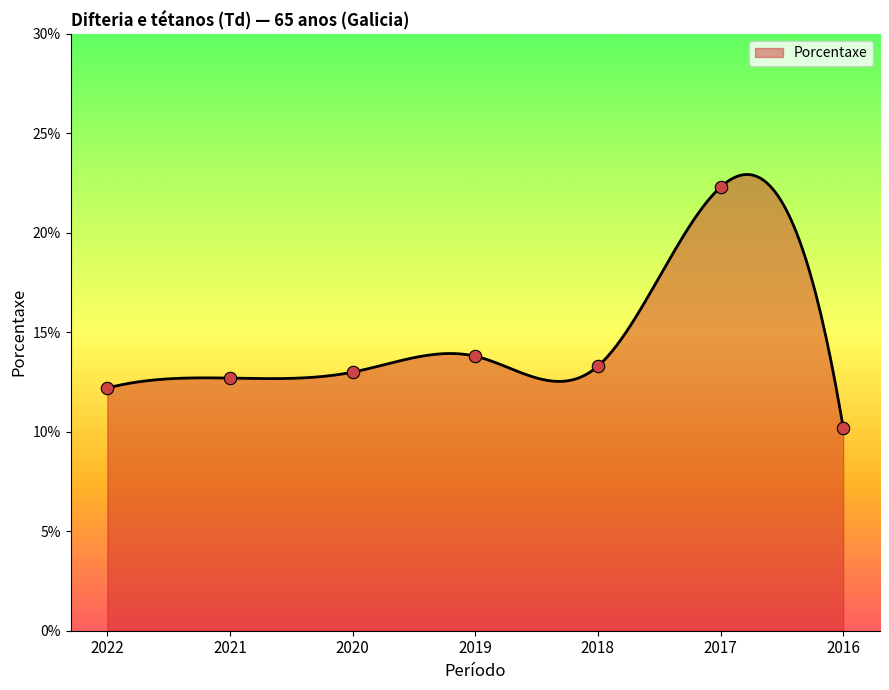

What is the change in value from 2019 to 2018?

-0.5